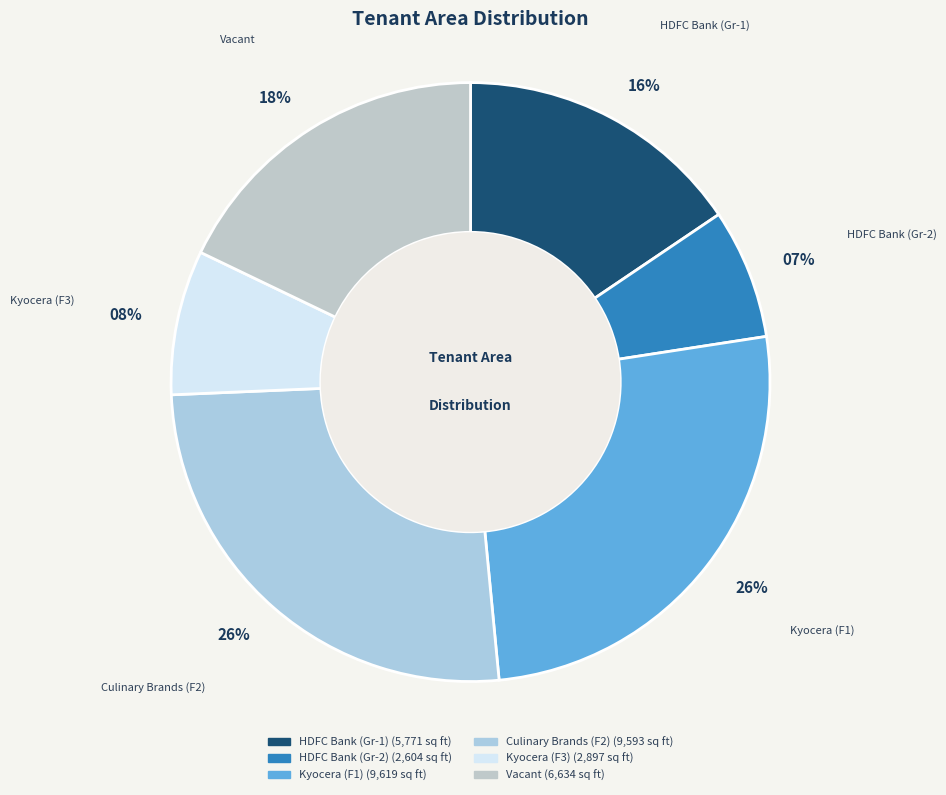

Does HDFC Bank (Gr-2) account for over 50% of the chart?

No